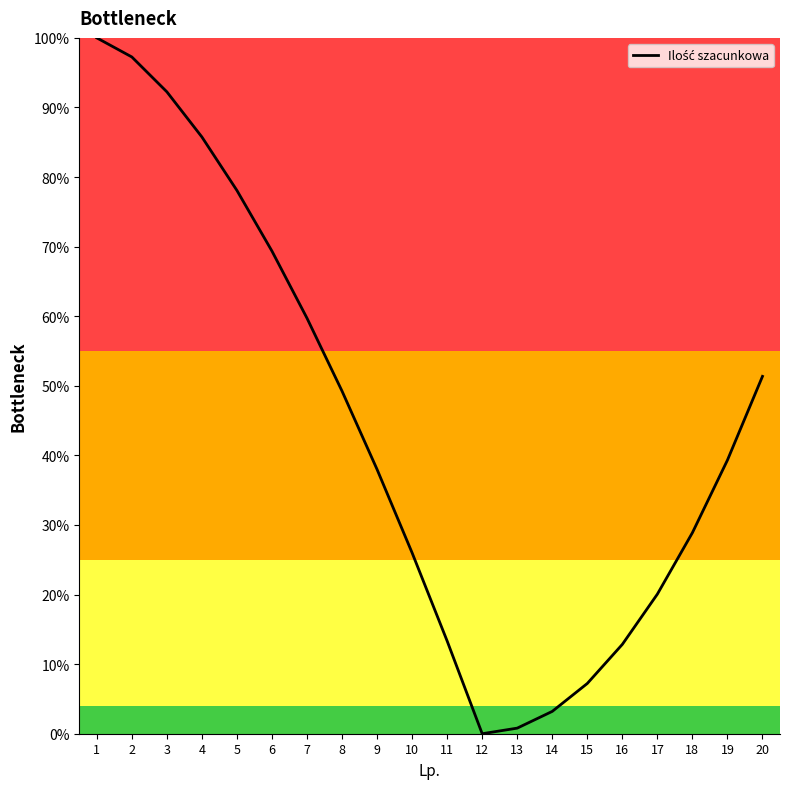

True or false: there are more than 2 points higher than both neighbors.

False